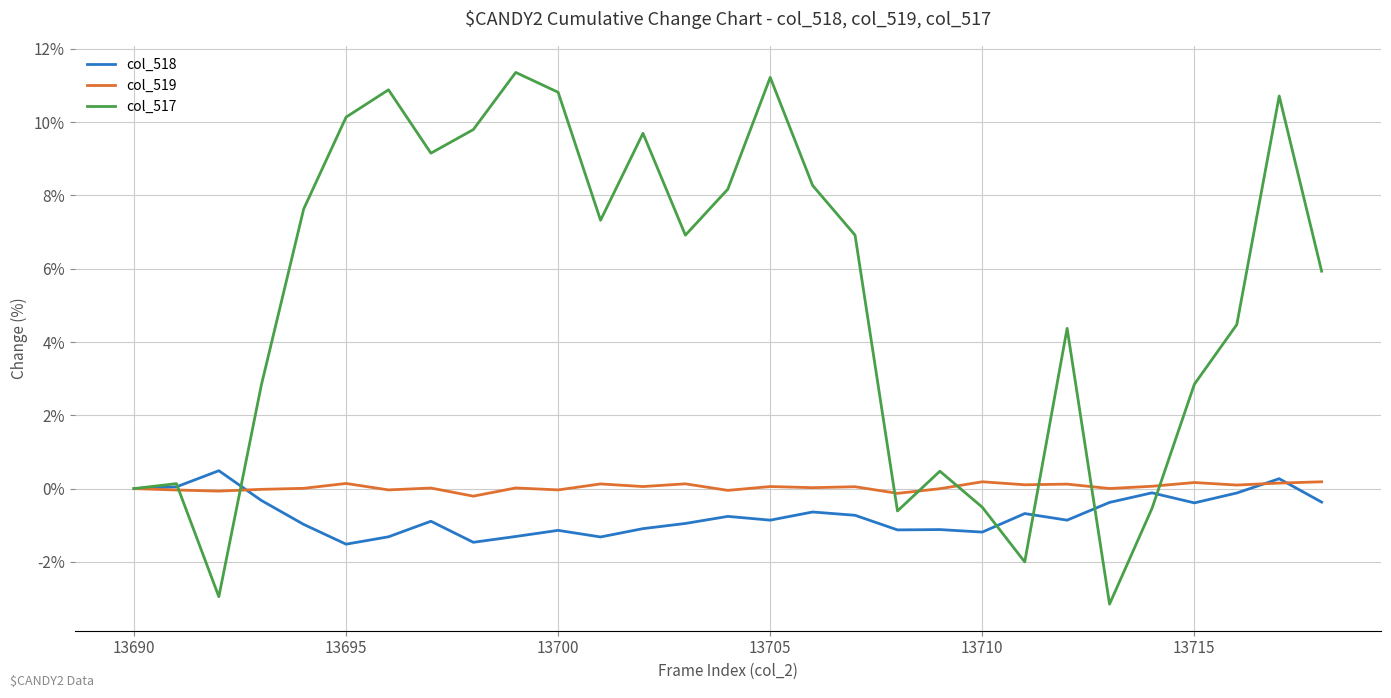

Which series has the largest range (max minus min)?

col_517